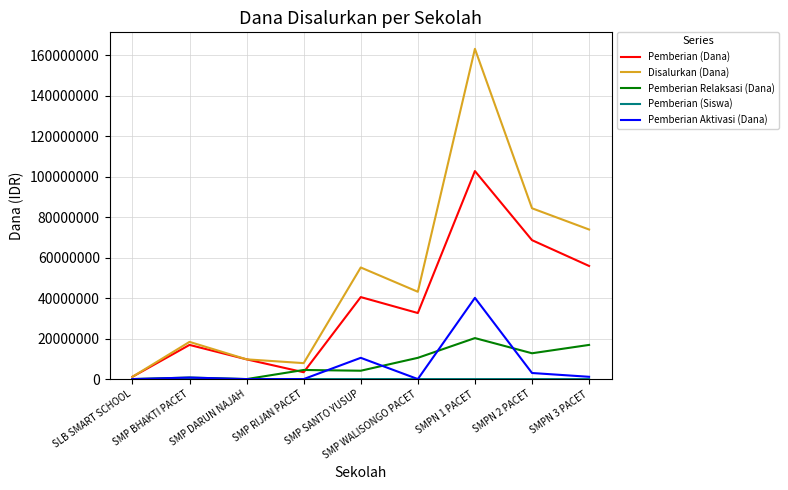

The value of Pemberian Aktivasi (Dana) at SMP WALISONGO PACET is 0. True or false?

True